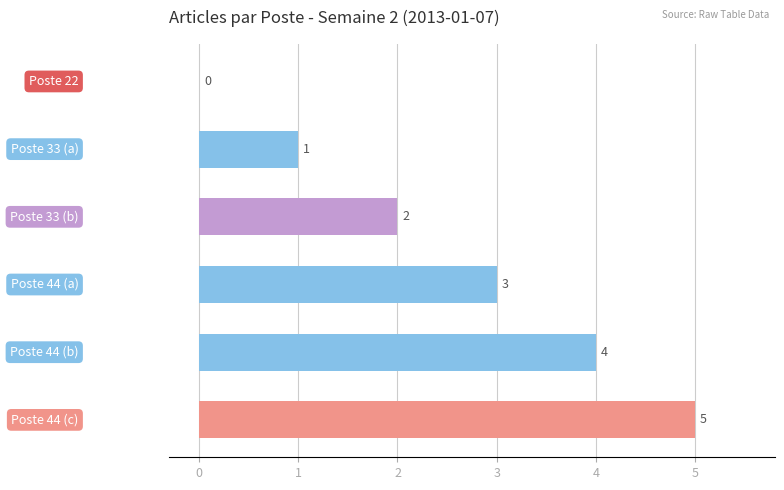

What is the maximum value shown in the chart?

5